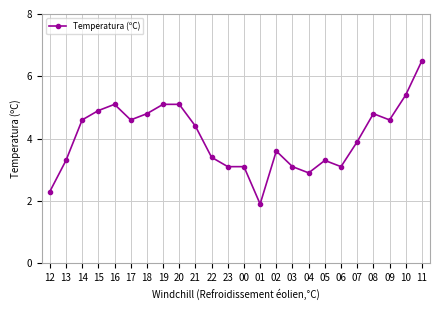

Where is the first local maximum?

16